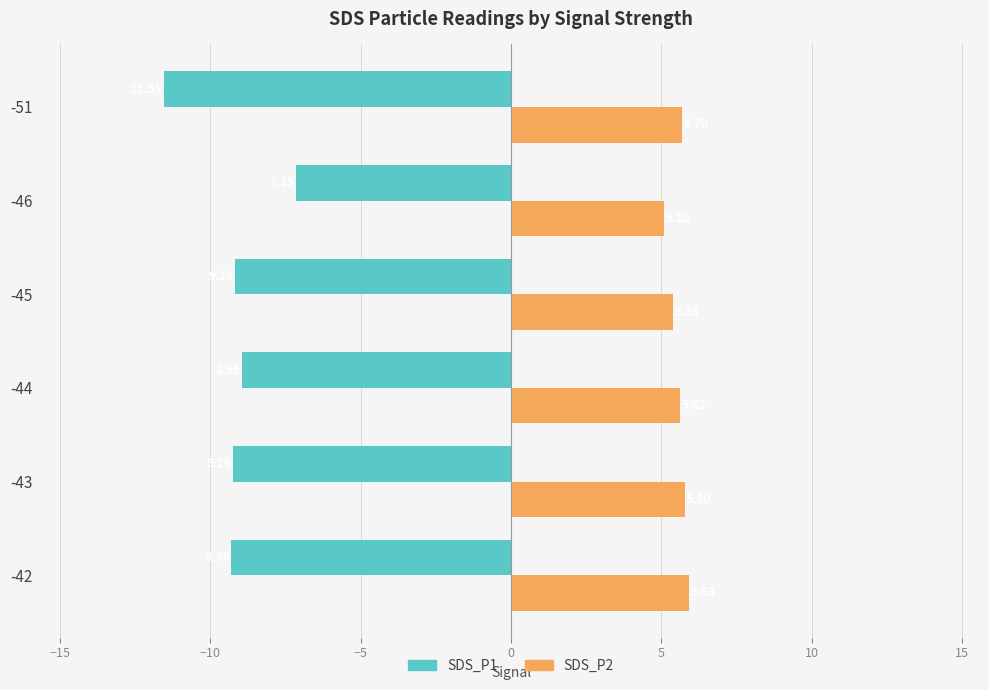

How many data points in SDS_P1 are less than -9?

4